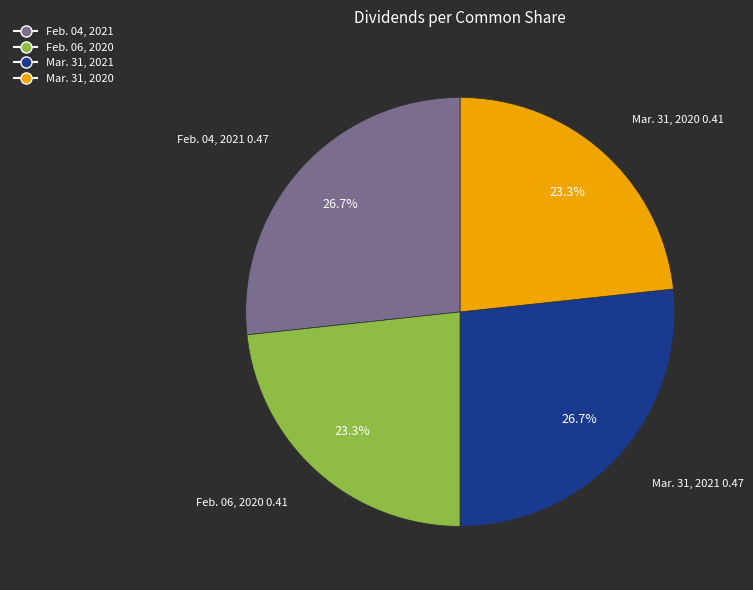

How many segments does this pie chart have?

4